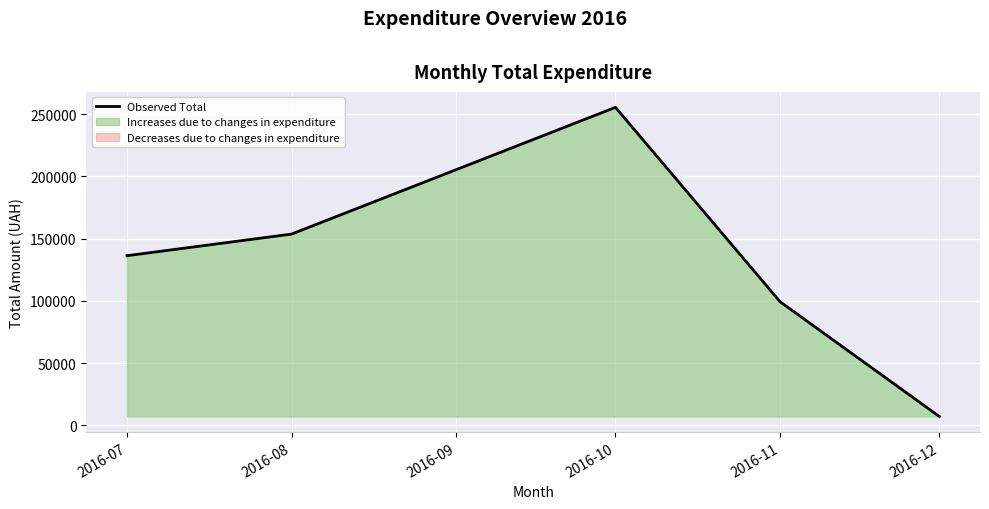

Where does the data first go above 136312?

2016-07